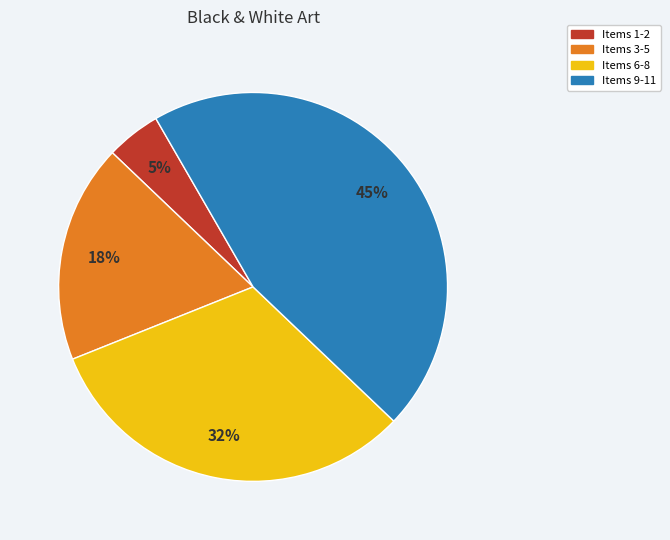

Rank the categories by value from highest to lowest.

Items 9-11, Items 6-8, Items 3-5, Items 1-2